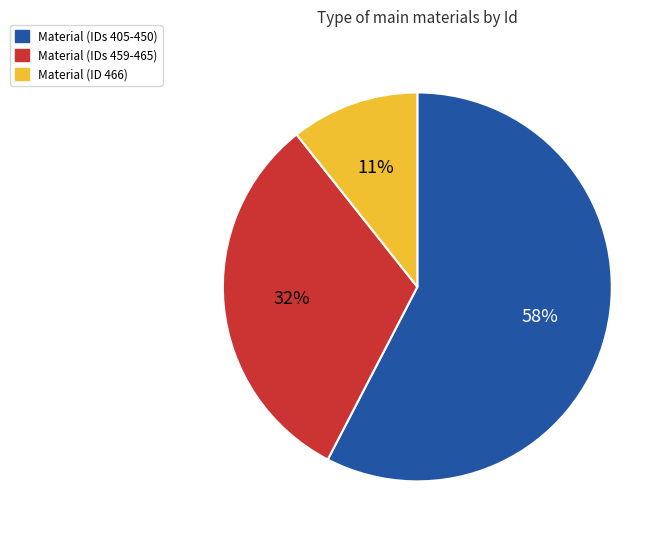

Count the number of slices in the pie.

3